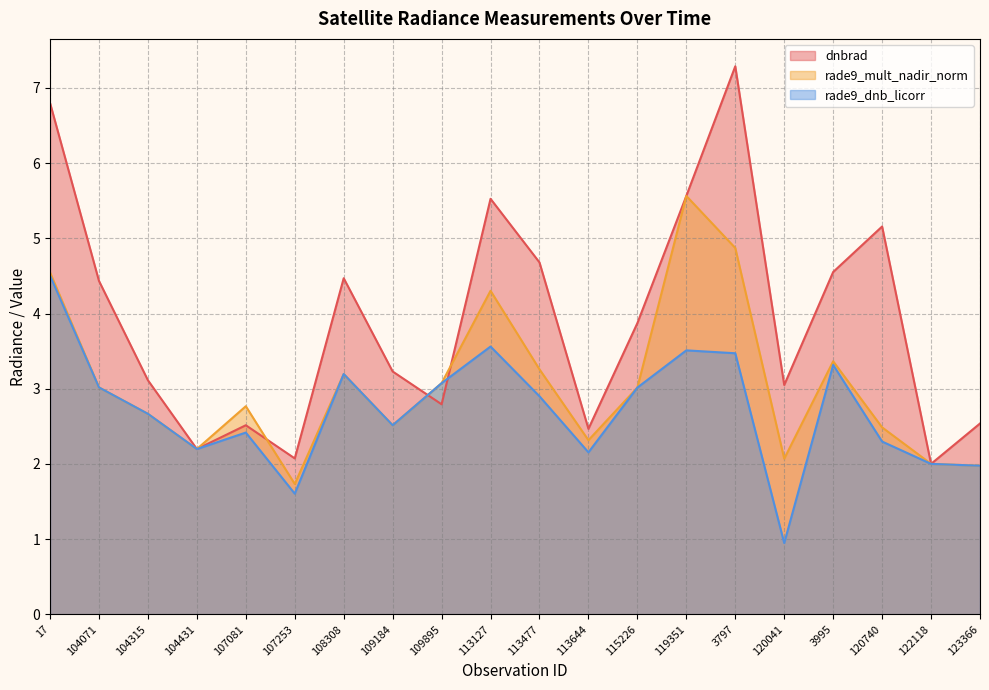

Does the chart have visible grid lines?

Yes